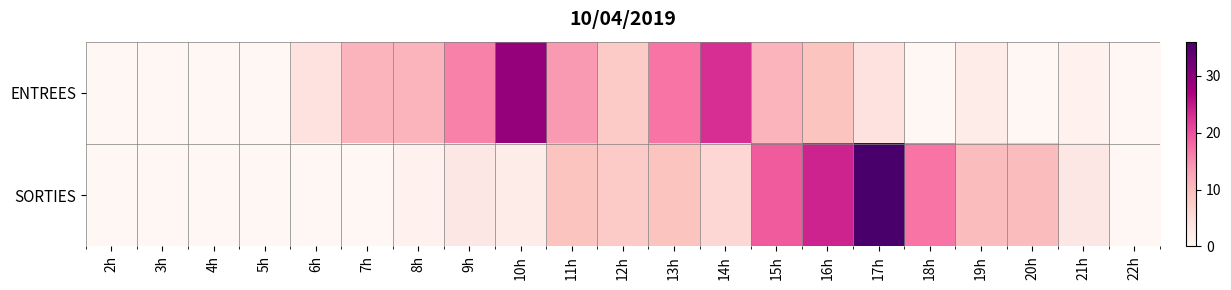

What is the total value across all series at 6h?

4